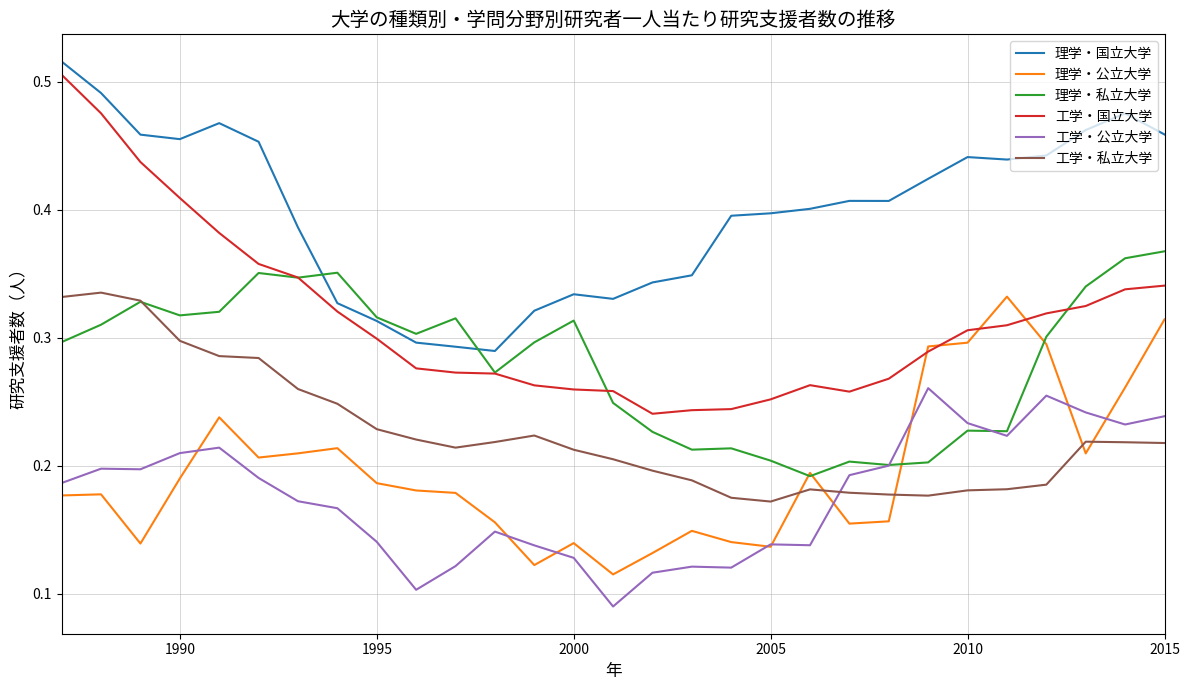

Which series has the widest spread of values?

工学・国立大学